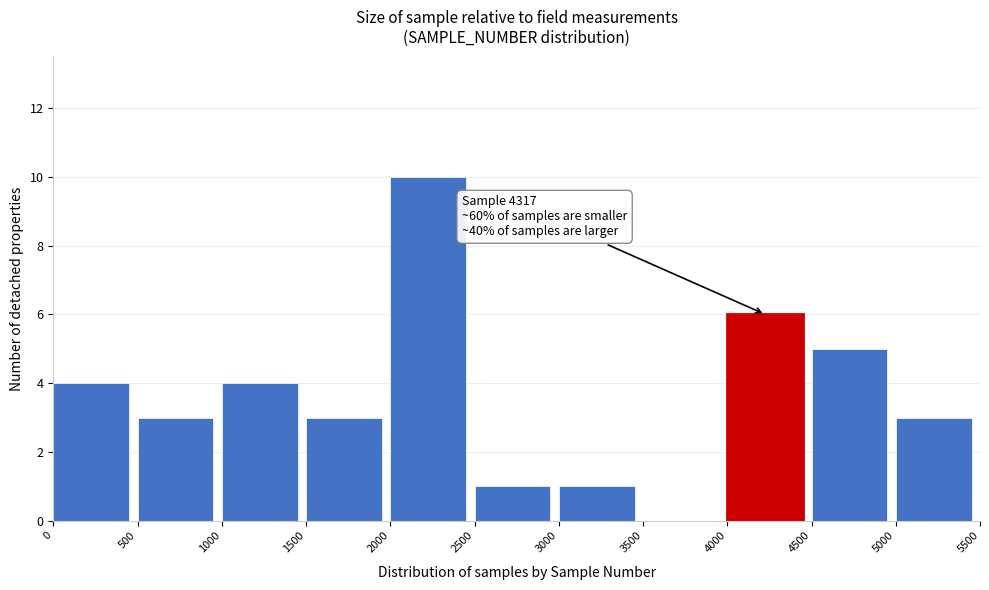

Over which range of the x-axis is the bar tallest?

2000 to 2500